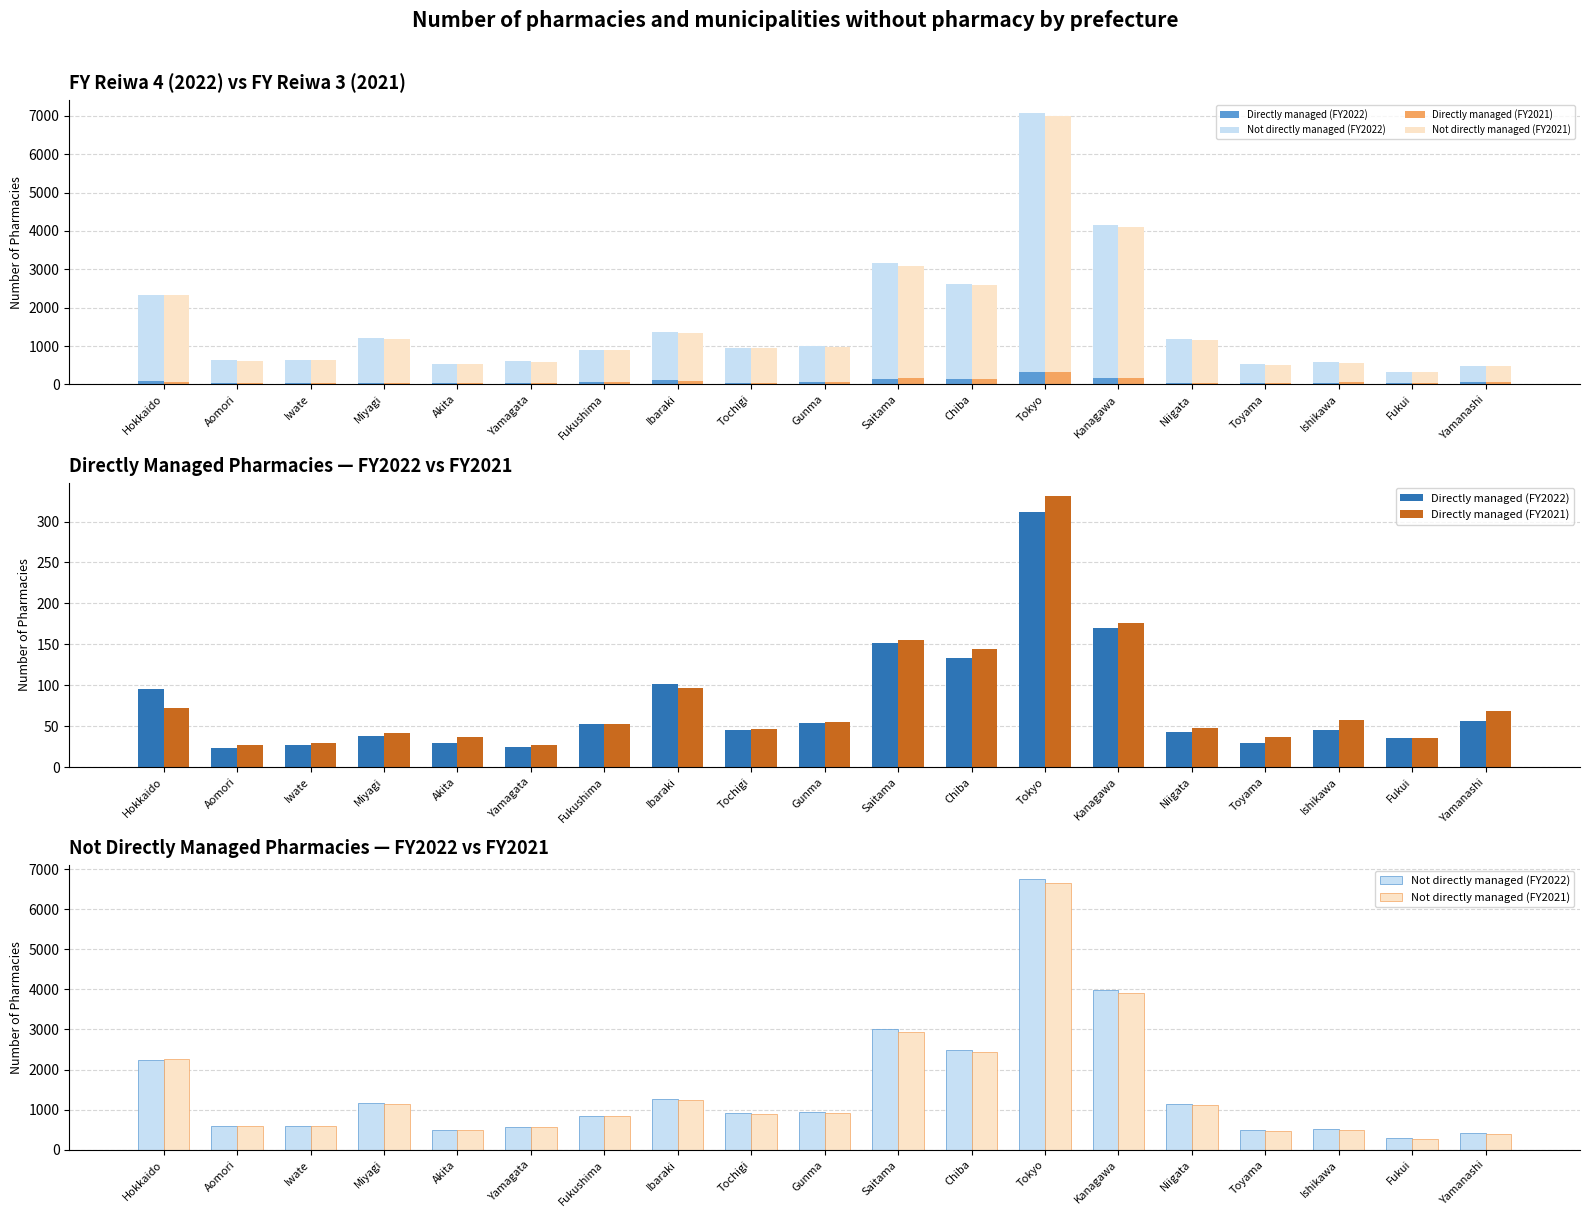

The Directly managed (FY2021) series shows 55 at Gunma. True or false?

True